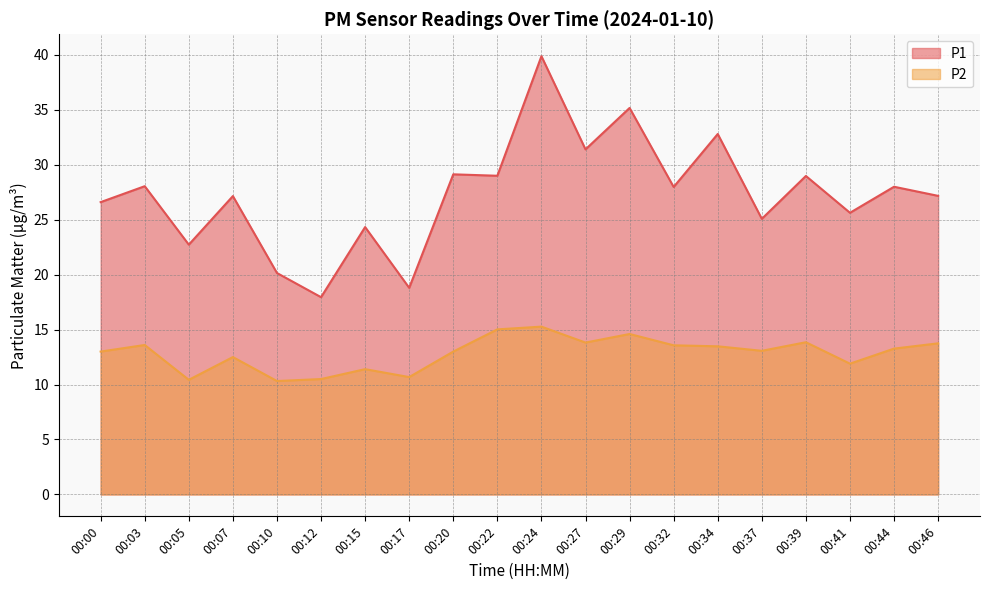

What is the maximum value for P1?

39.9